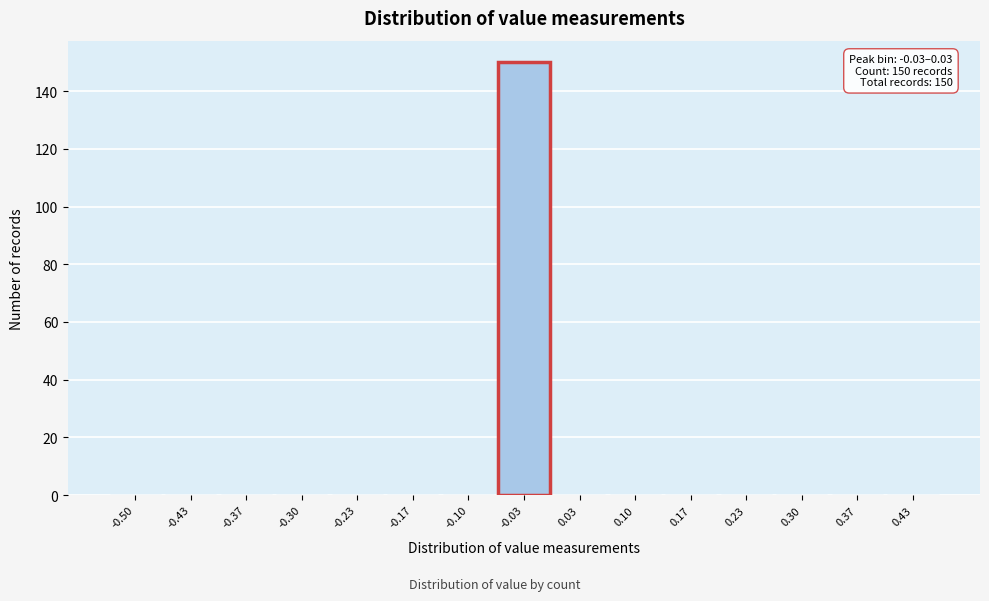

Reading left to right, list all the values displayed in this chart.

-0.50=0	-0.43=0	-0.37=0	-0.30=0	-0.23=0	-0.17=0	-0.10=0	-0.03=150	0.03=0	0.10=0	0.17=0	0.23=0	0.30=0	0.37=0	0.43=0